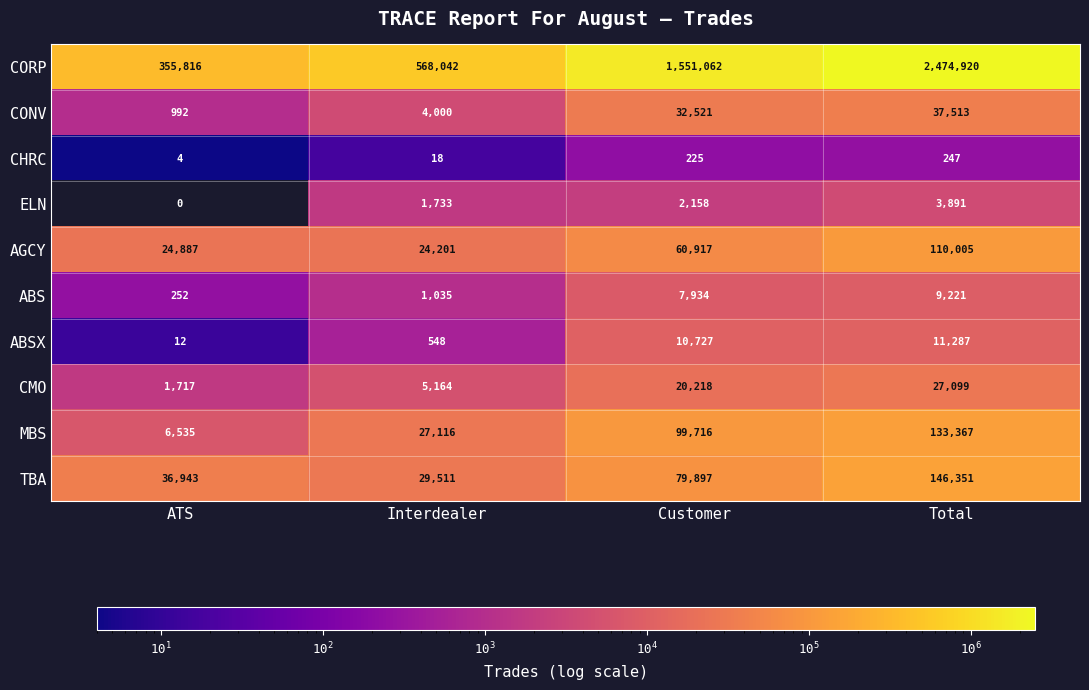

How many categories are shown in the chart?

4